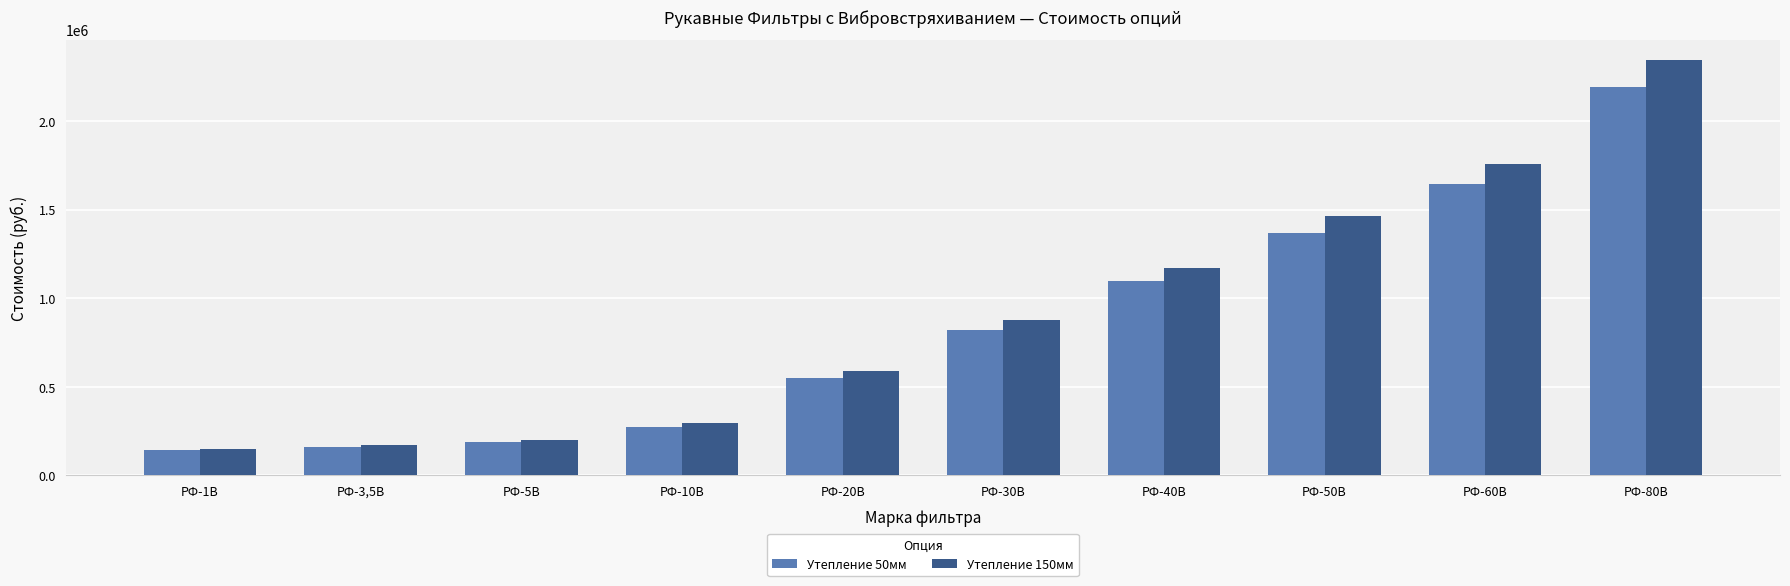

True or false: Утепление 150мм has a value of 482290.4 at РФ-60В.

False